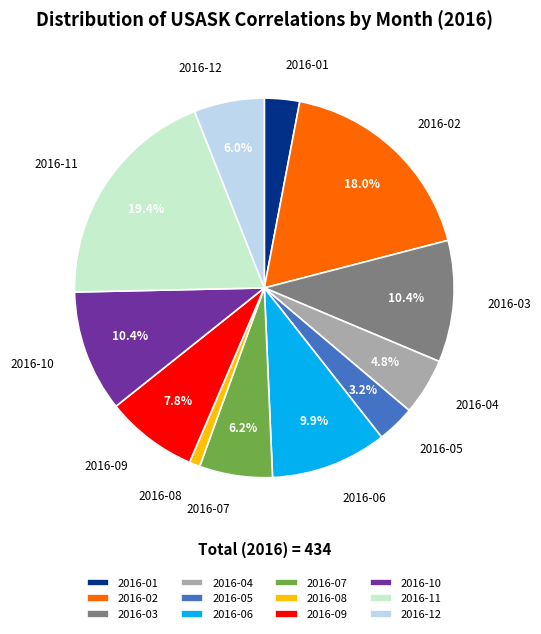

Which category has the biggest portion of the pie?

2016-11